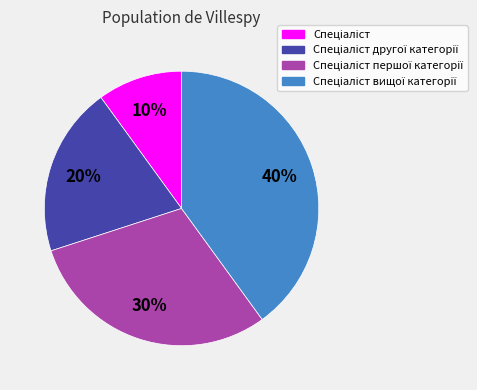

How many segments does this pie chart have?

4